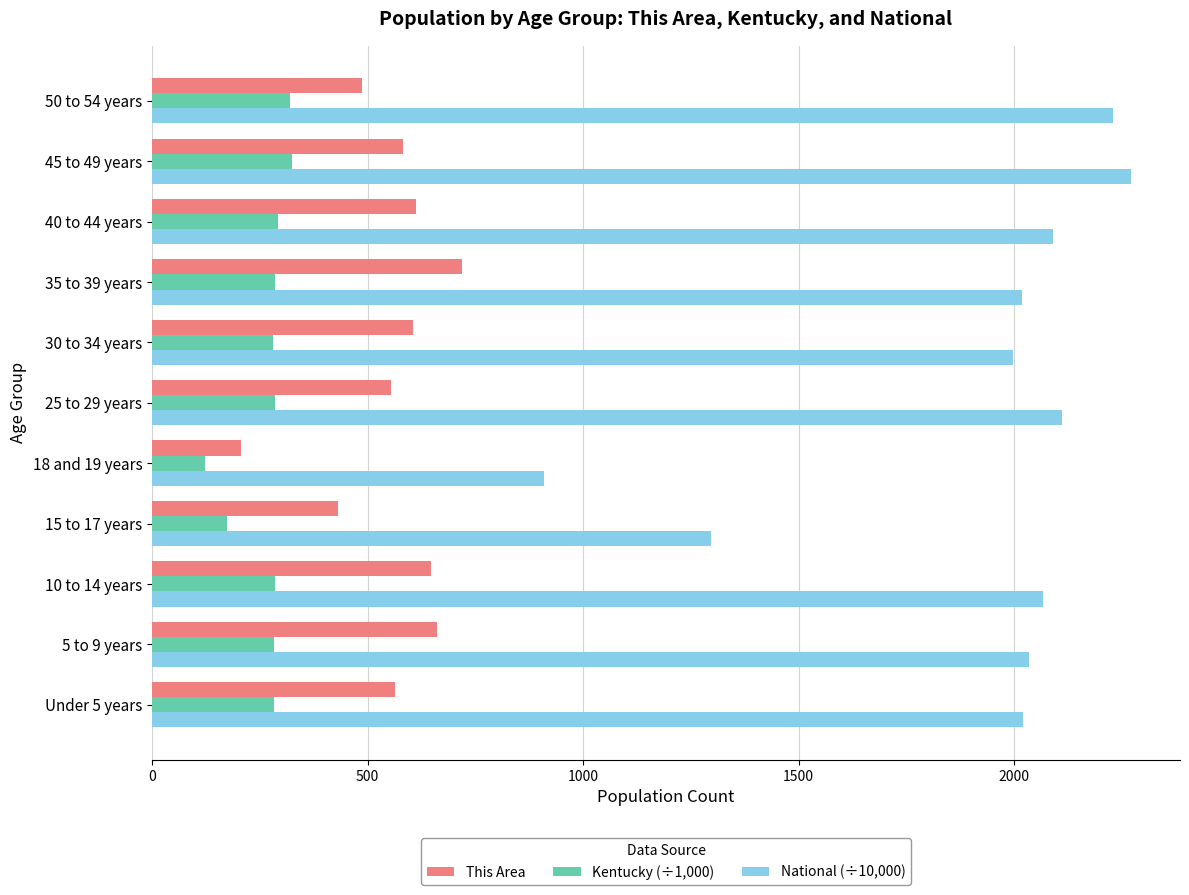

Which series has the largest total across all categories?

National (÷10,000)